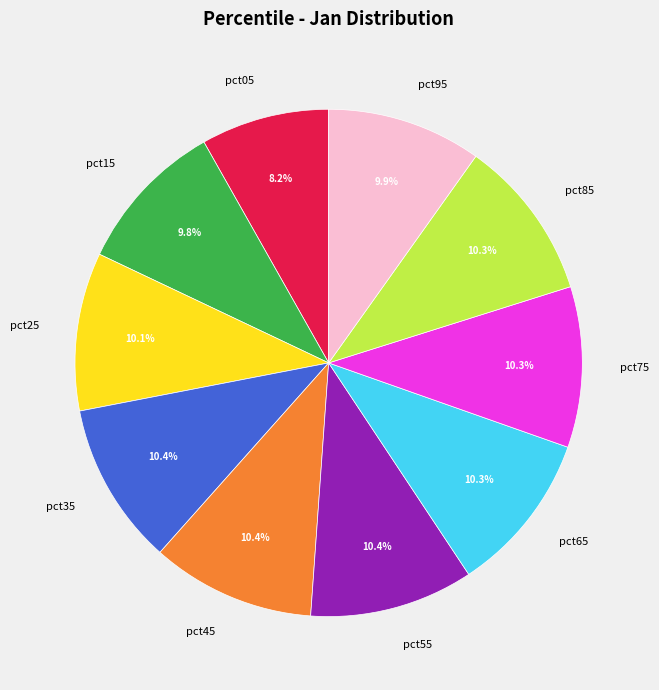

True or false: pct85 accounts for 24% of the total.

False